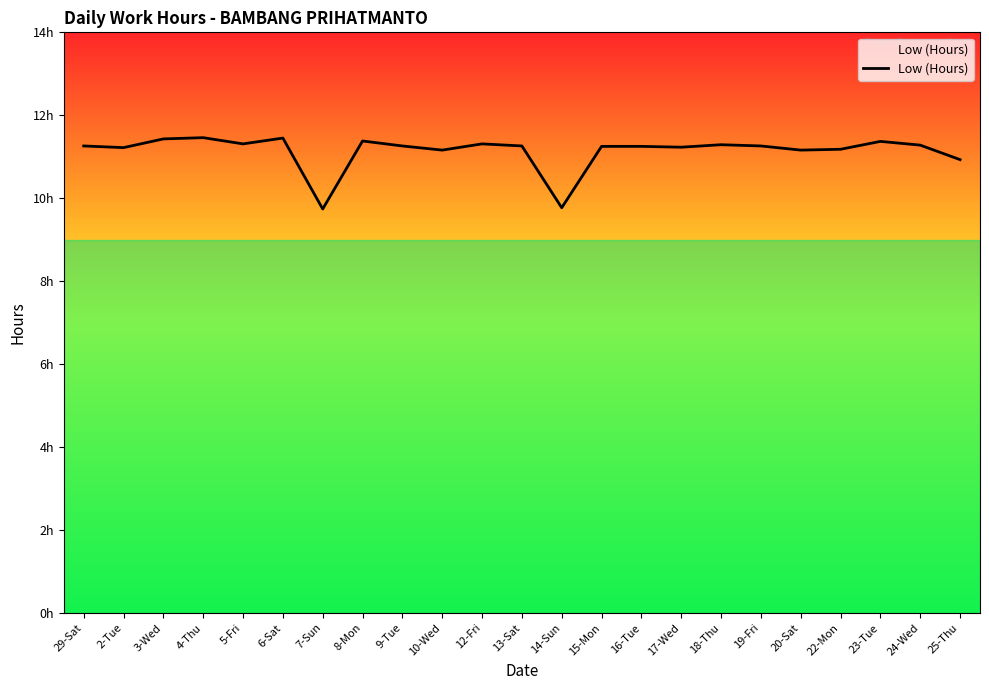

Reading right to left, what are all the values shown in this chart?

10.9	11.3	11.4	11.2	11.2	11.3	11.3	11.2	11.2	11.2	9.8	11.3	11.3	11.2	11.3	11.4	9.7	11.4	11.3	11.5	11.4	11.2	11.3